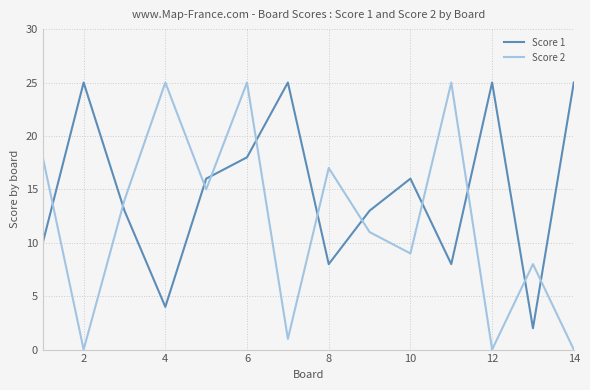

List the series in order of their overall mean, highest first.

Score 1, Score 2